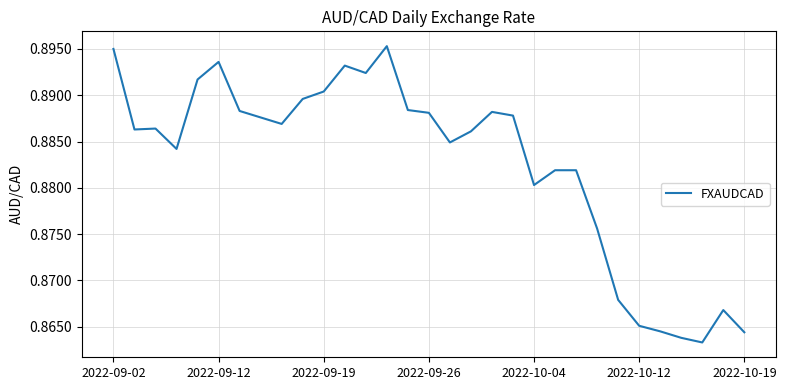

Is this an area chart (filled region under the line)?

No